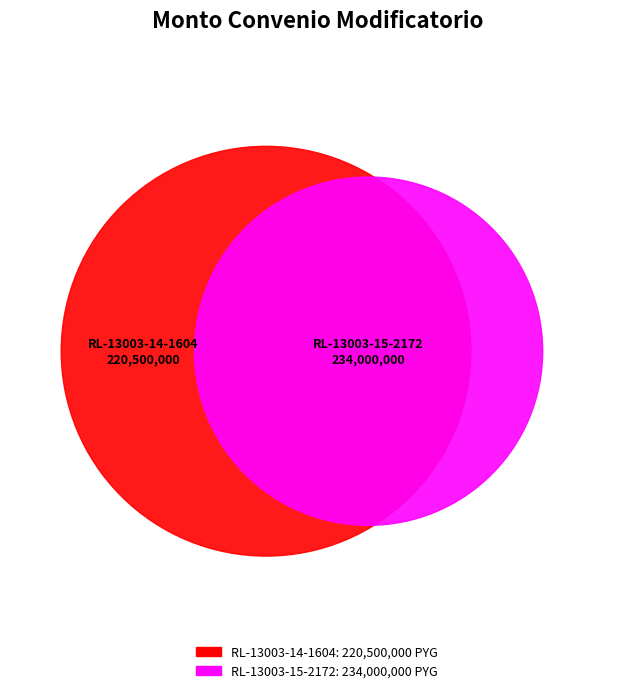

Rank the categories by value from lowest to highest.

RL-13003-14-1604, RL-13003-15-2172